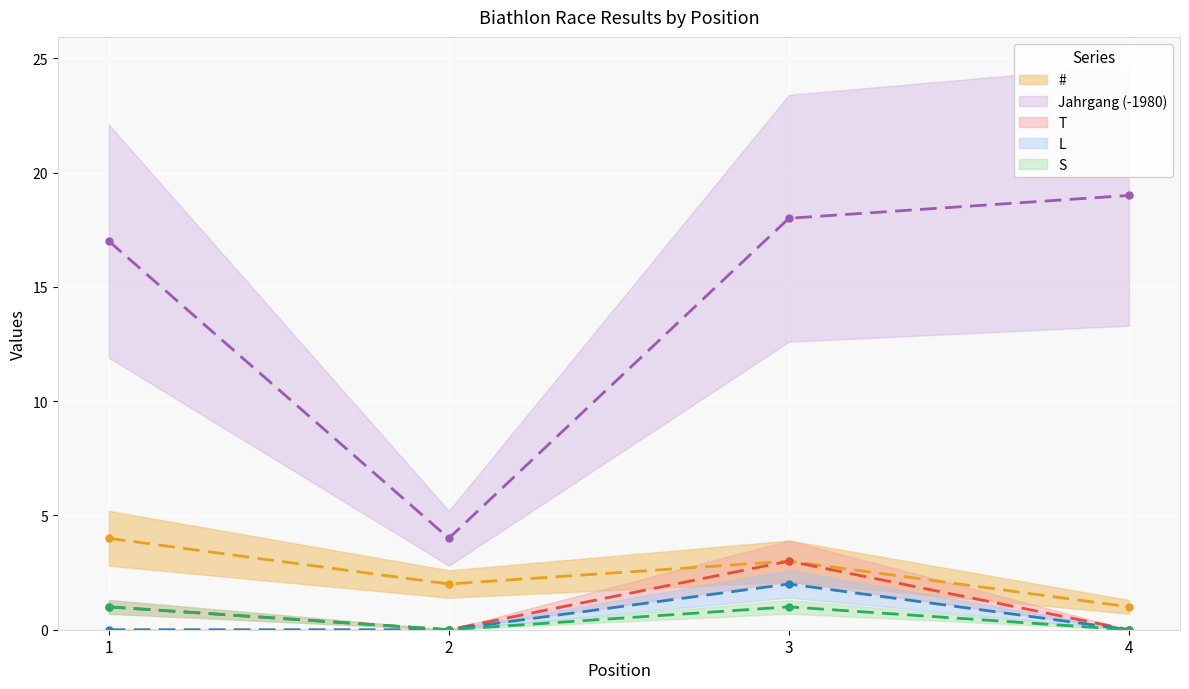

How many values in L are above zero?

1